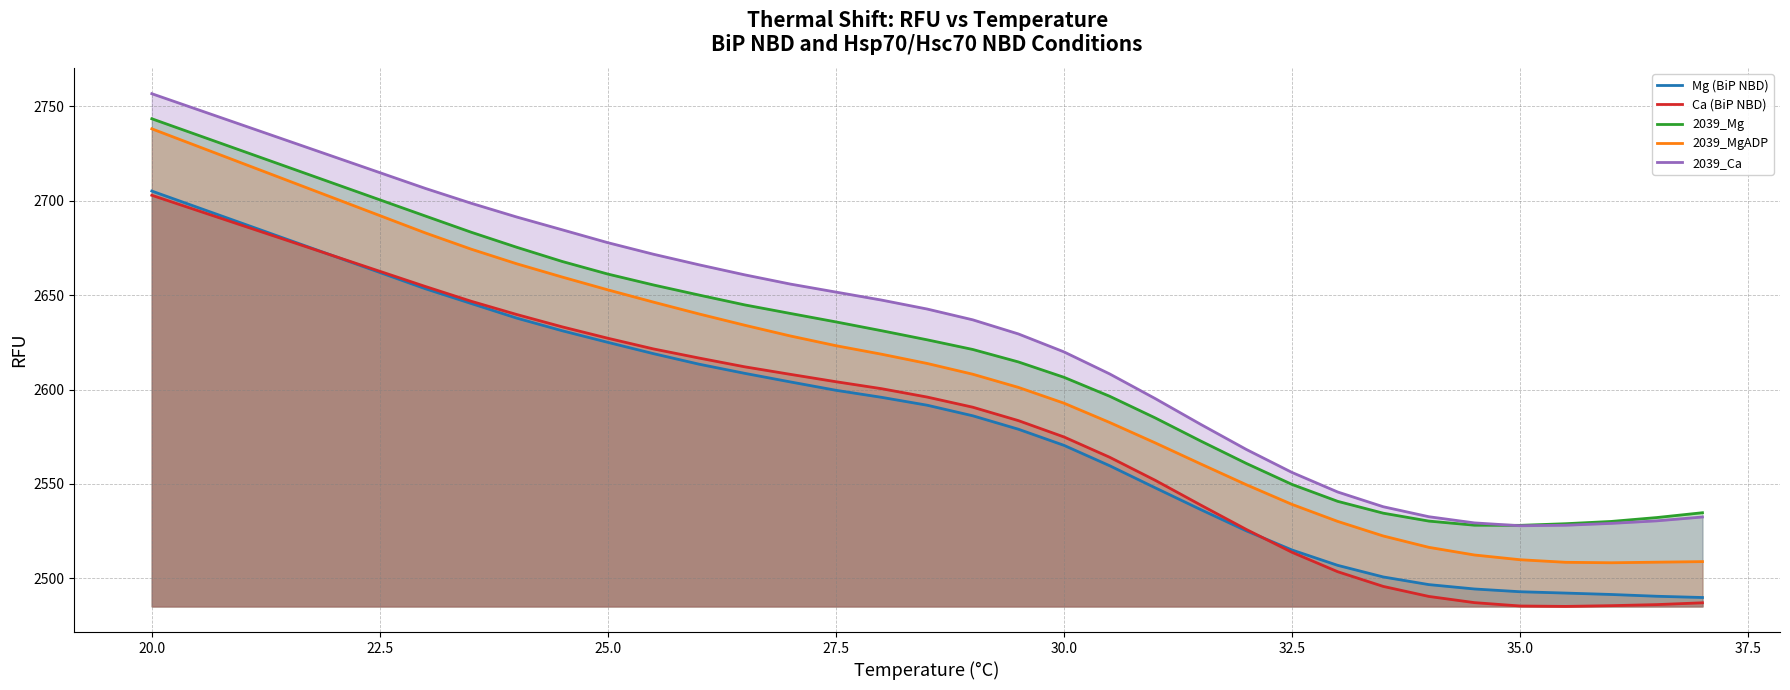

True or false: Ca (BiP NBD) has a value of 2702.9 at 20.0.

True